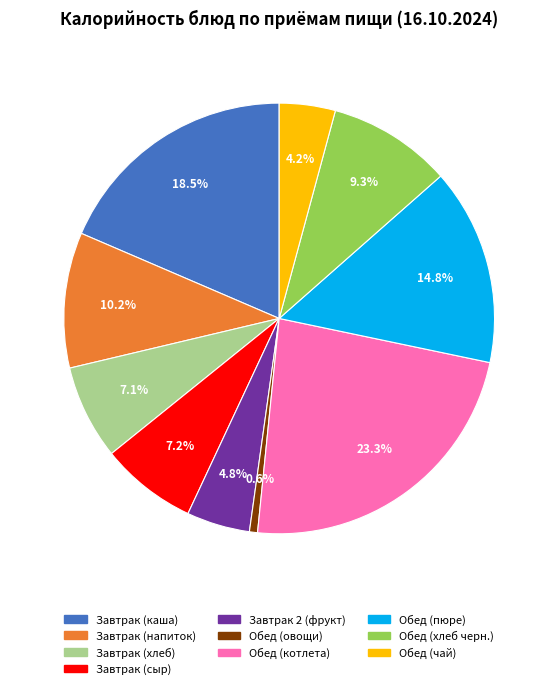

True or false: Обед (чай) accounts for 4% of the total.

True